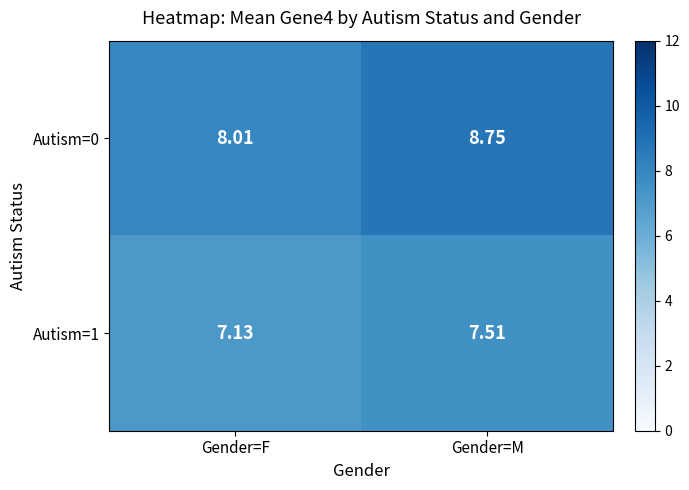

At which label is Autism=1 closest to 7?

Gender=F